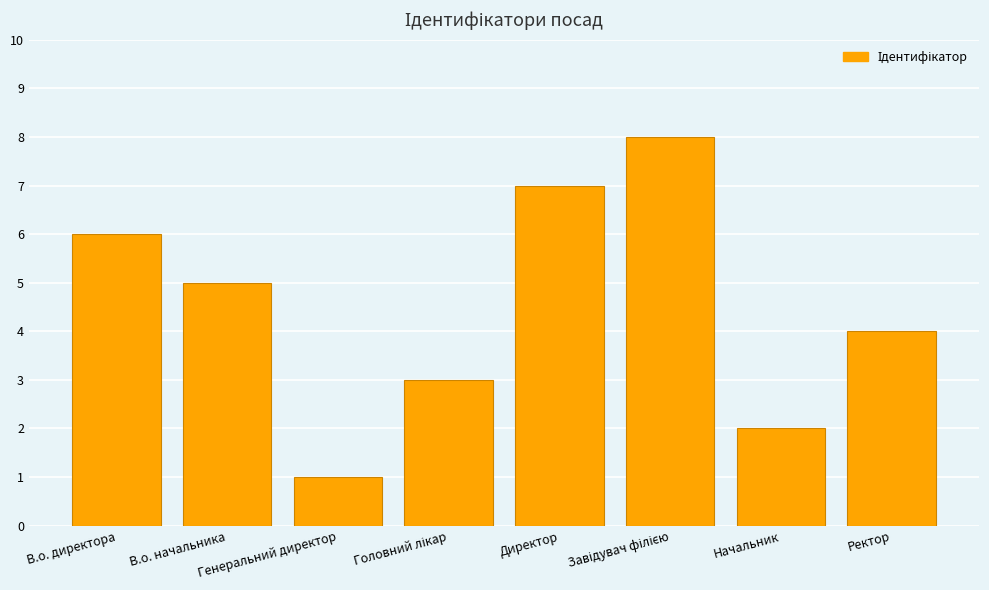

What is the maximum value shown in the chart?

8